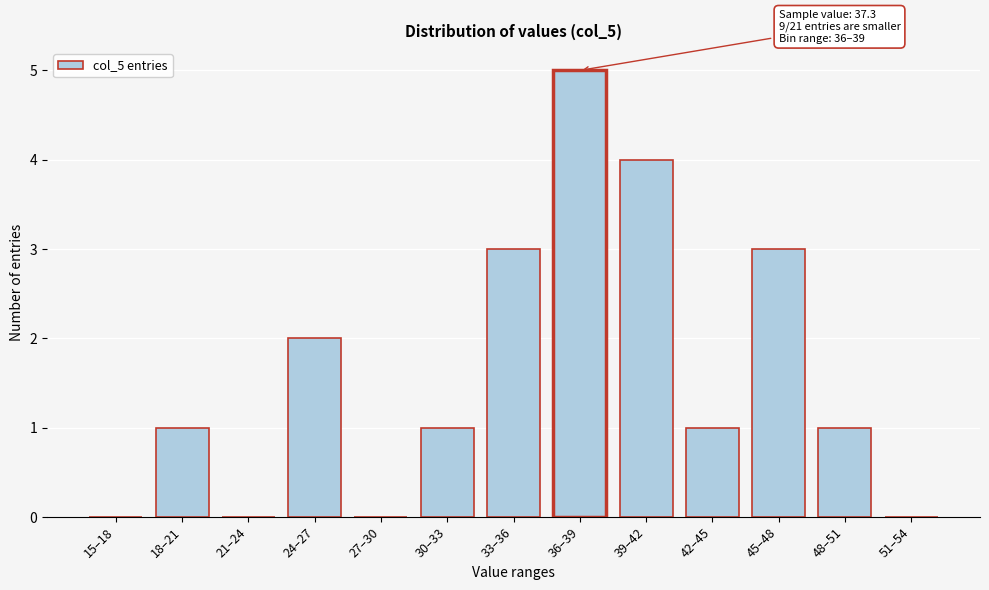

Reading left to right, list all the values displayed in this chart.

15–18=0	18–21=1	21–24=0	24–27=2	27–30=0	30–33=1	33–36=3	36–39=5	39–42=4	42–45=1	45–48=3	48–51=1	51–54=0